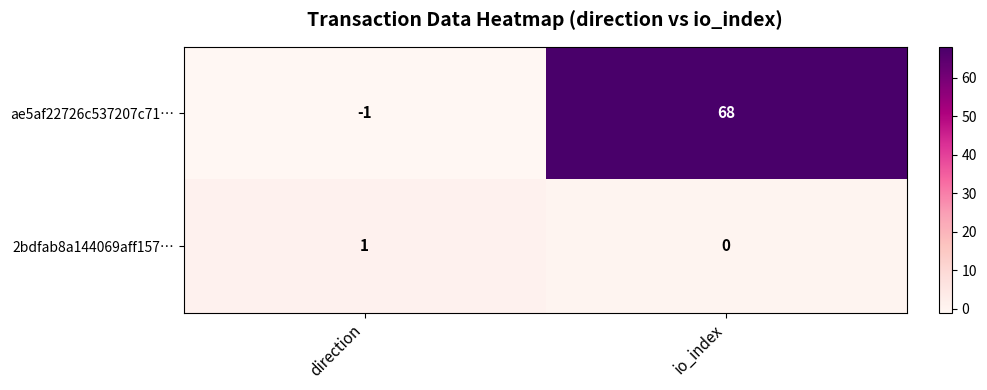

At direction, list the series in order from largest to smallest.

2bdfab8a144069aff157…, ae5af22726c537207c71…